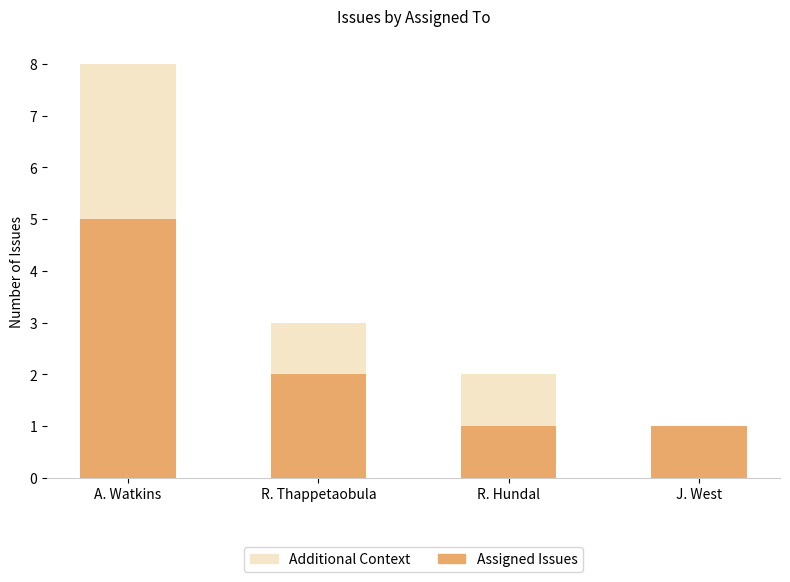

True or false: Assigned Issues has a value of 2 at R. Thappetaobula.

True